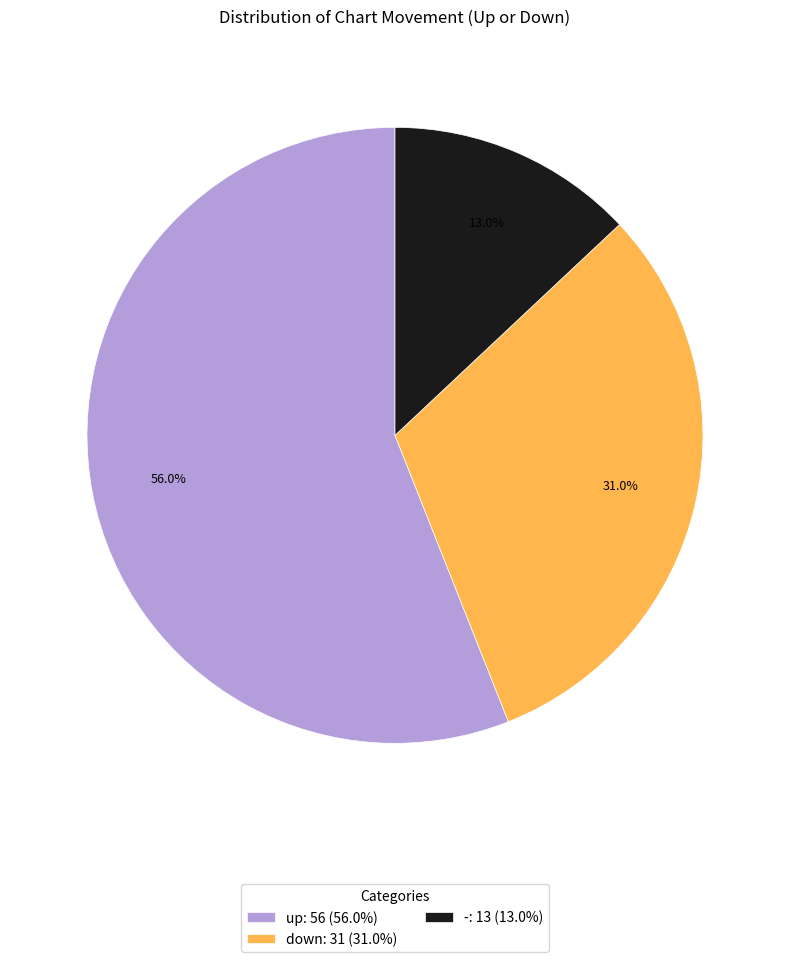

Does - represent more than half of the total?

No